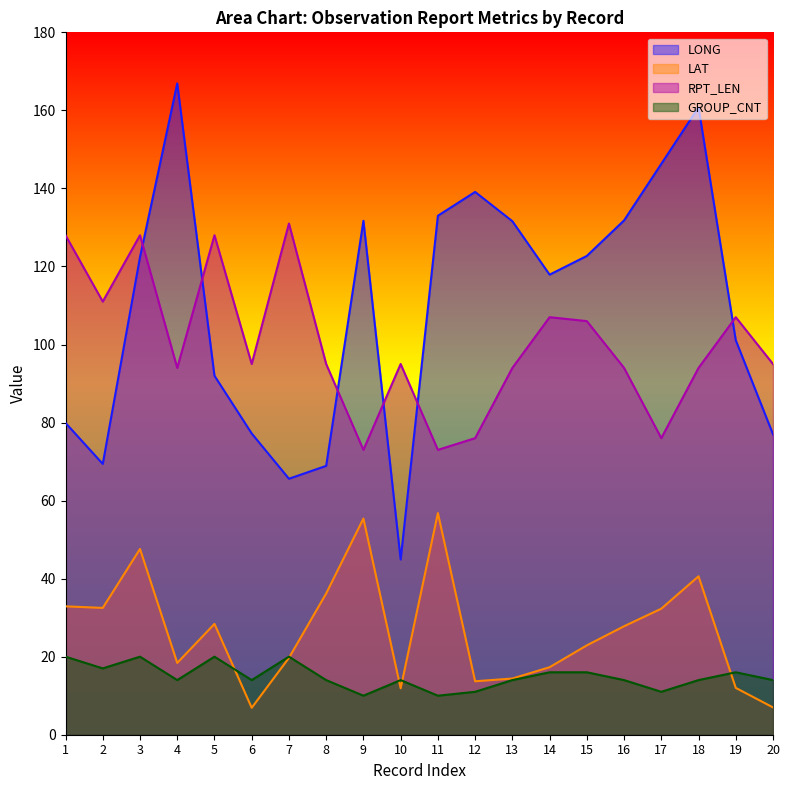

Does the chart display data point markers on the line(s)?

No